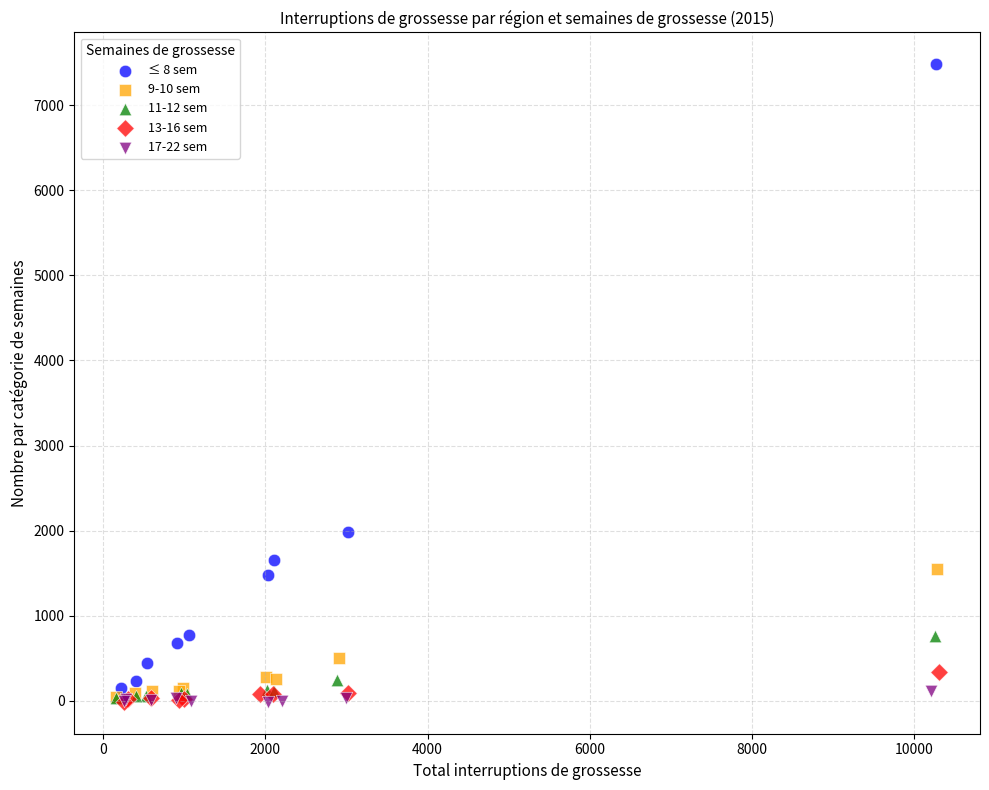

Which series has the widest spread of Y values?

≤ 8 sem